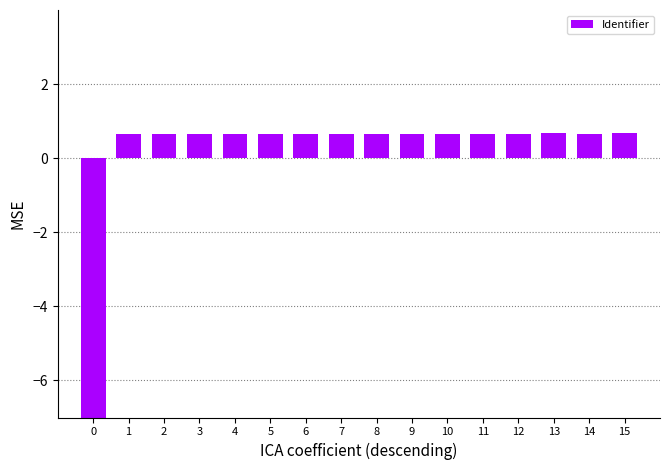

List the labels in order of value, smallest first.

0, 1, 2, 3, 4, 5, 6, 7, 8, 9, 10, 11, 12, 14, 15, 13